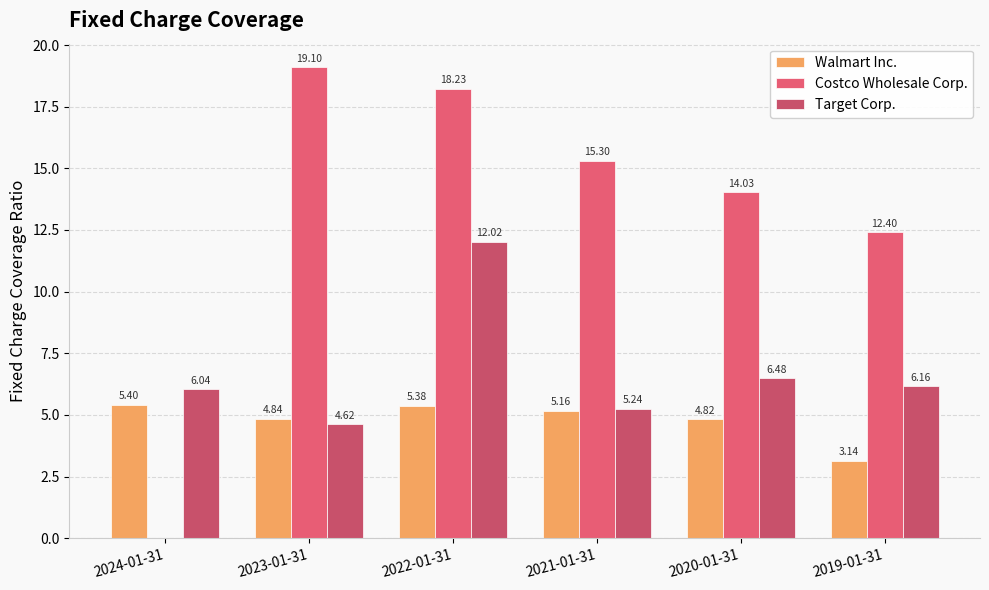

How many distinct data groups are displayed?

3